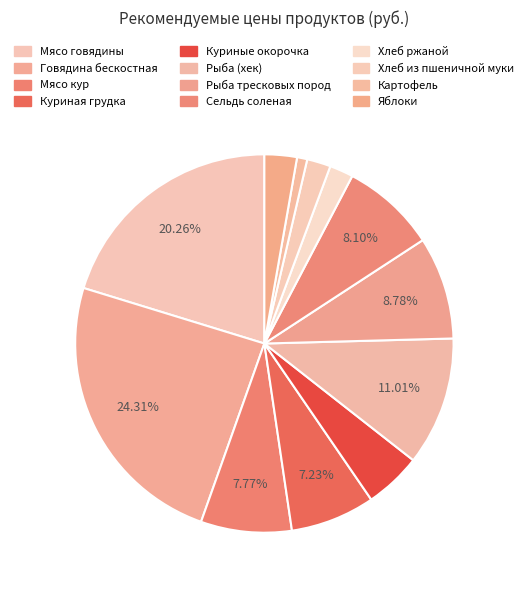

How many segments does this pie chart have?

12